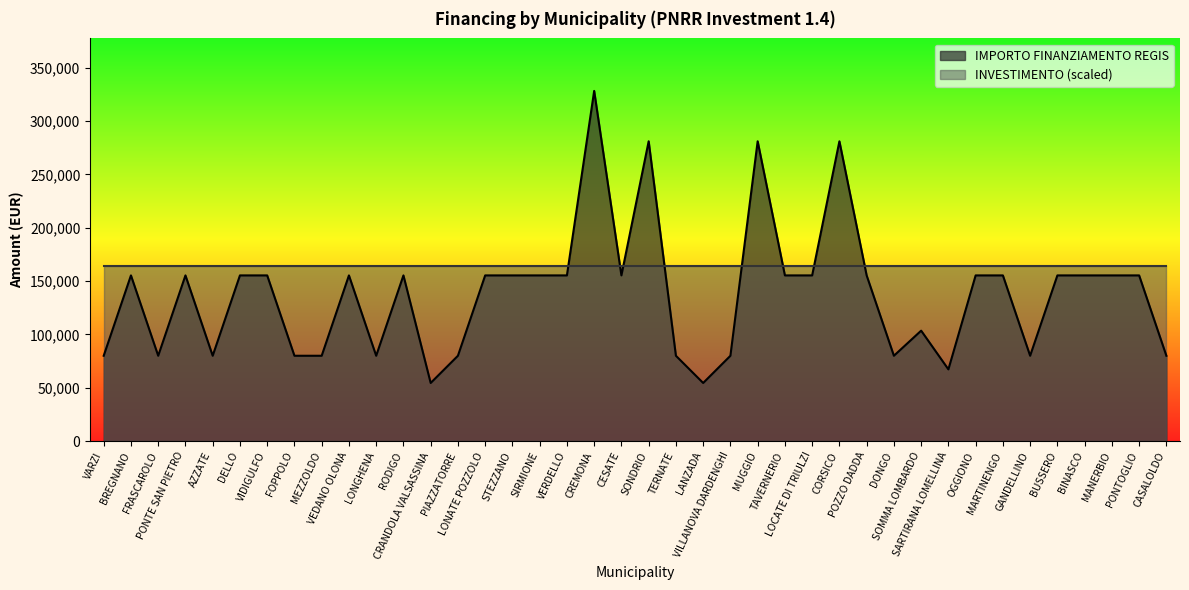

What is the difference between the values at AZZATE and SONDRIO?

201010